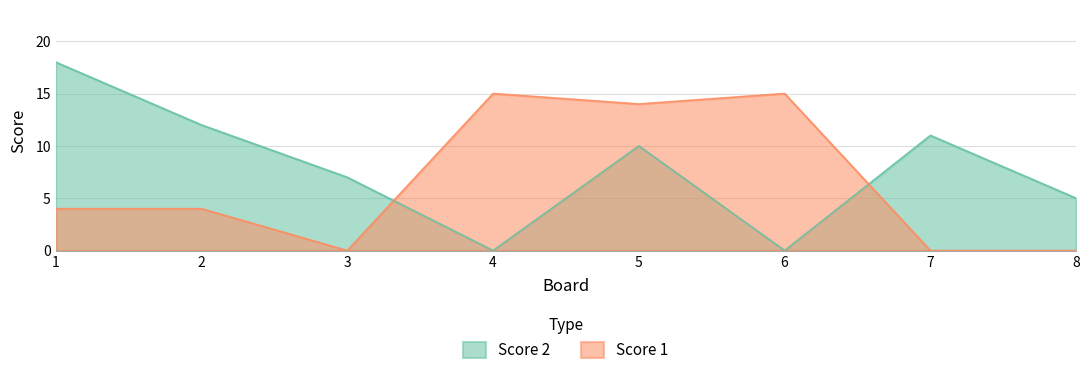

True or false: Score 2 and Score 1 intersect in this chart.

True